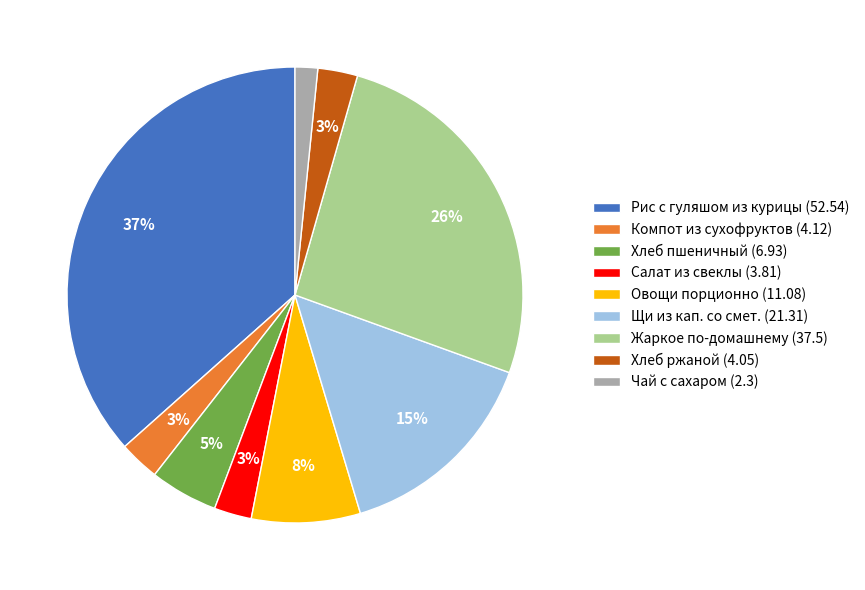

Which has a higher value, Рис с гуляшом из курицы (52.54) or Жаркое по-домашнему (37.5)?

Рис с гуляшом из курицы (52.54)